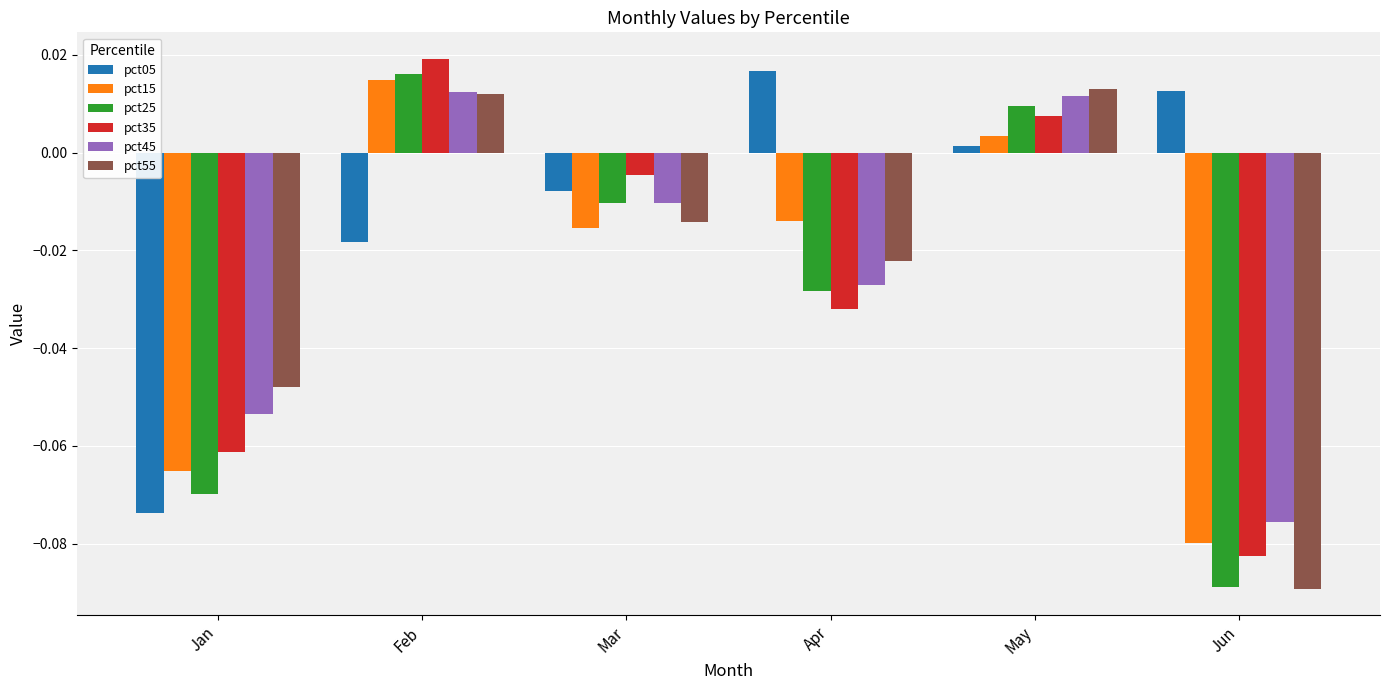

How many positive values does the pct45 series have?

2